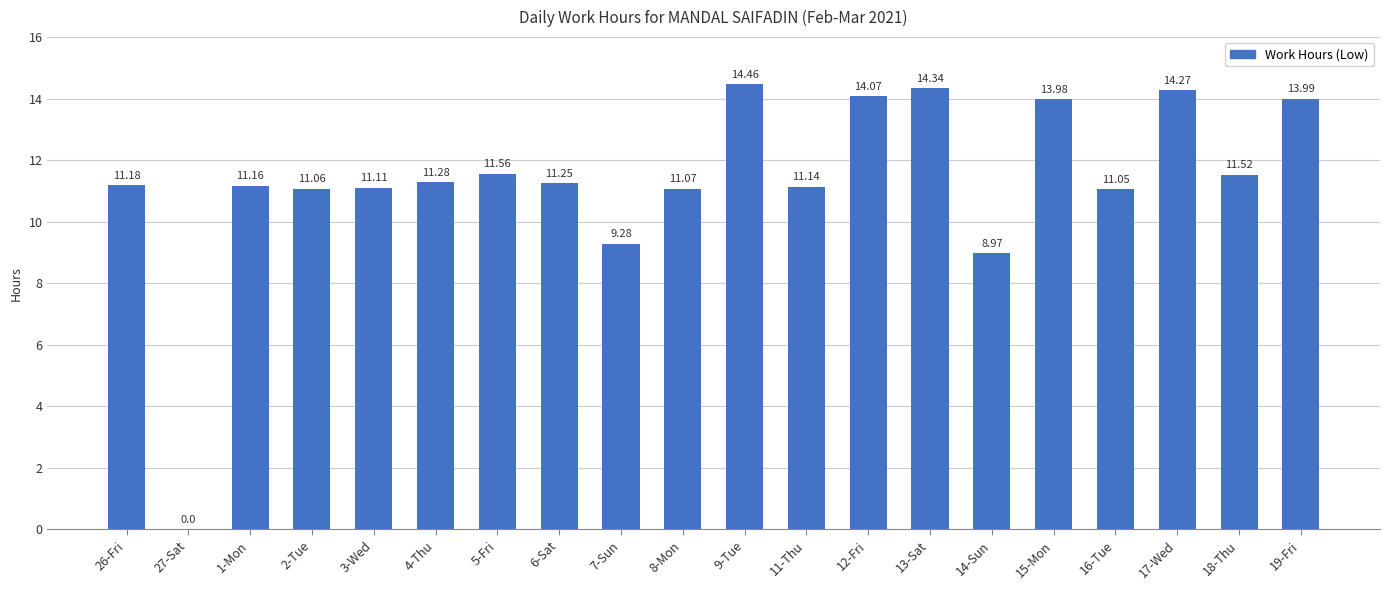

What is the sum of the values at 4-Thu and 3-Wed?

22.4